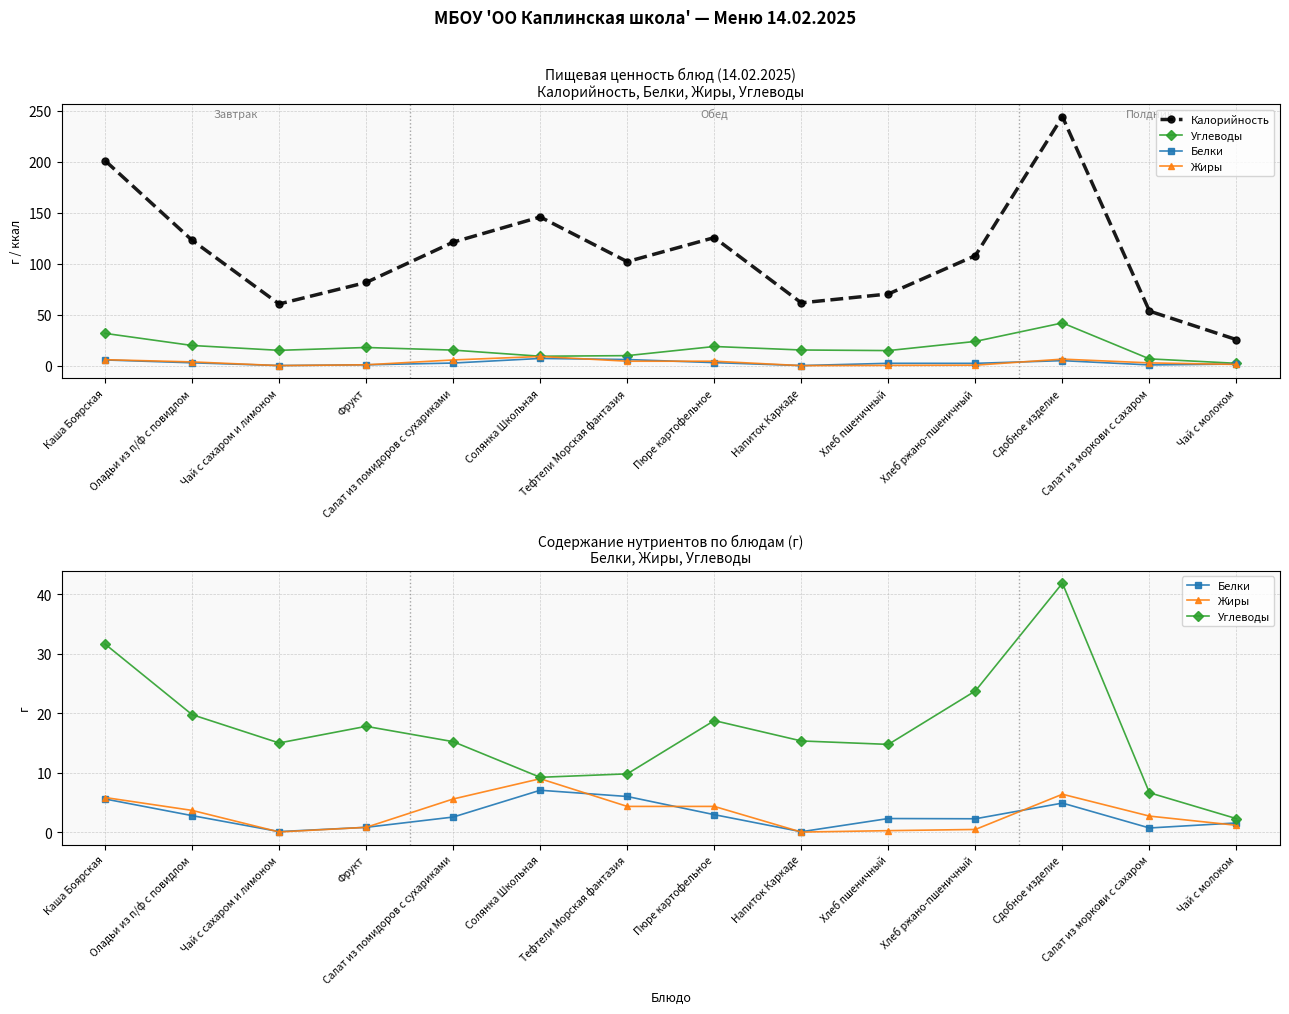

At which category is the sum across all series the highest?

Сдобное изделие